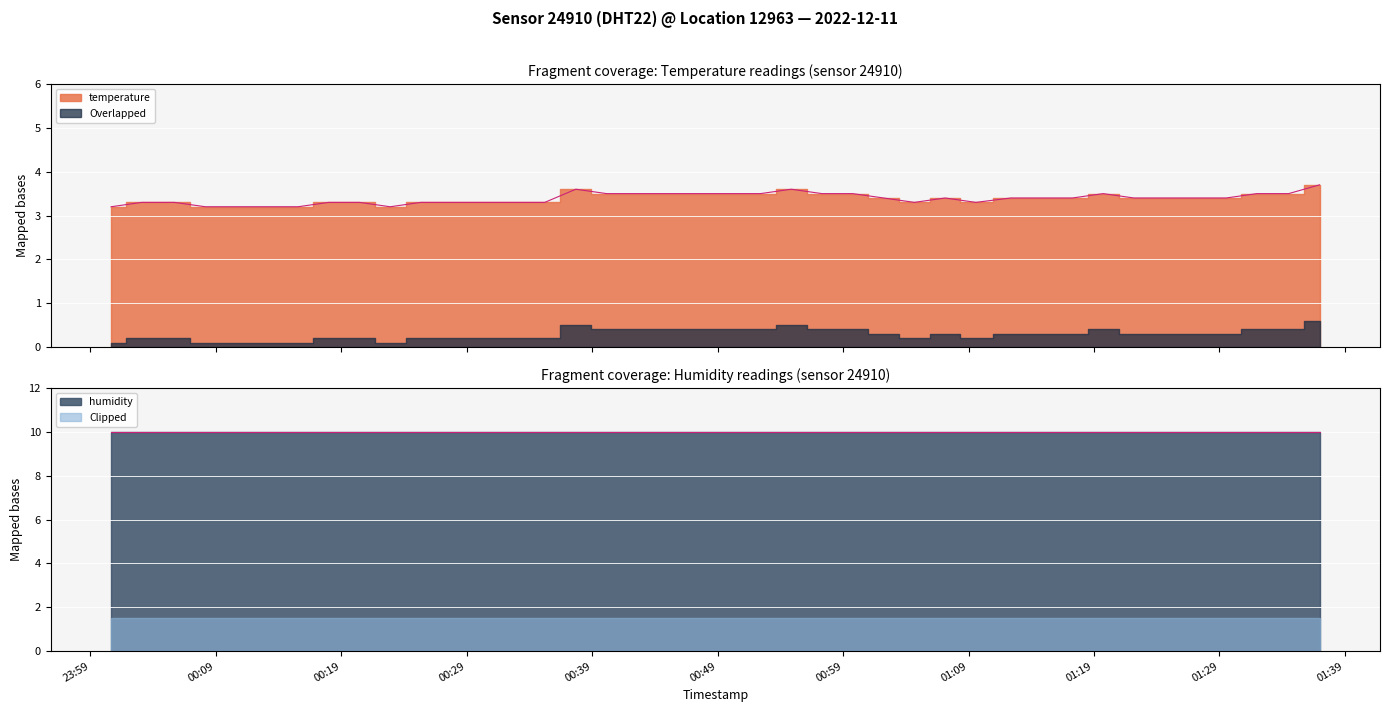

Is it true that the value at 2022-12-11T00:49:58 is 3.5?

True